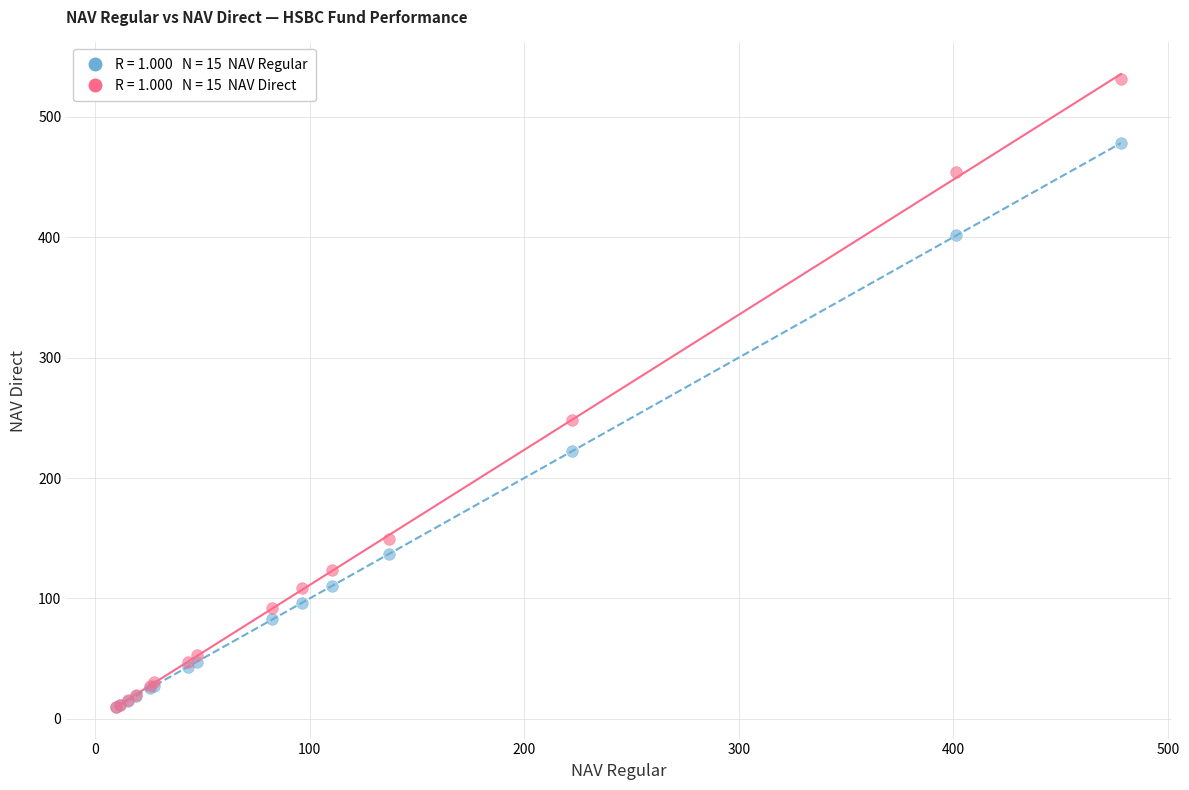

Across all series, what Y value is closest to 270?

248.1